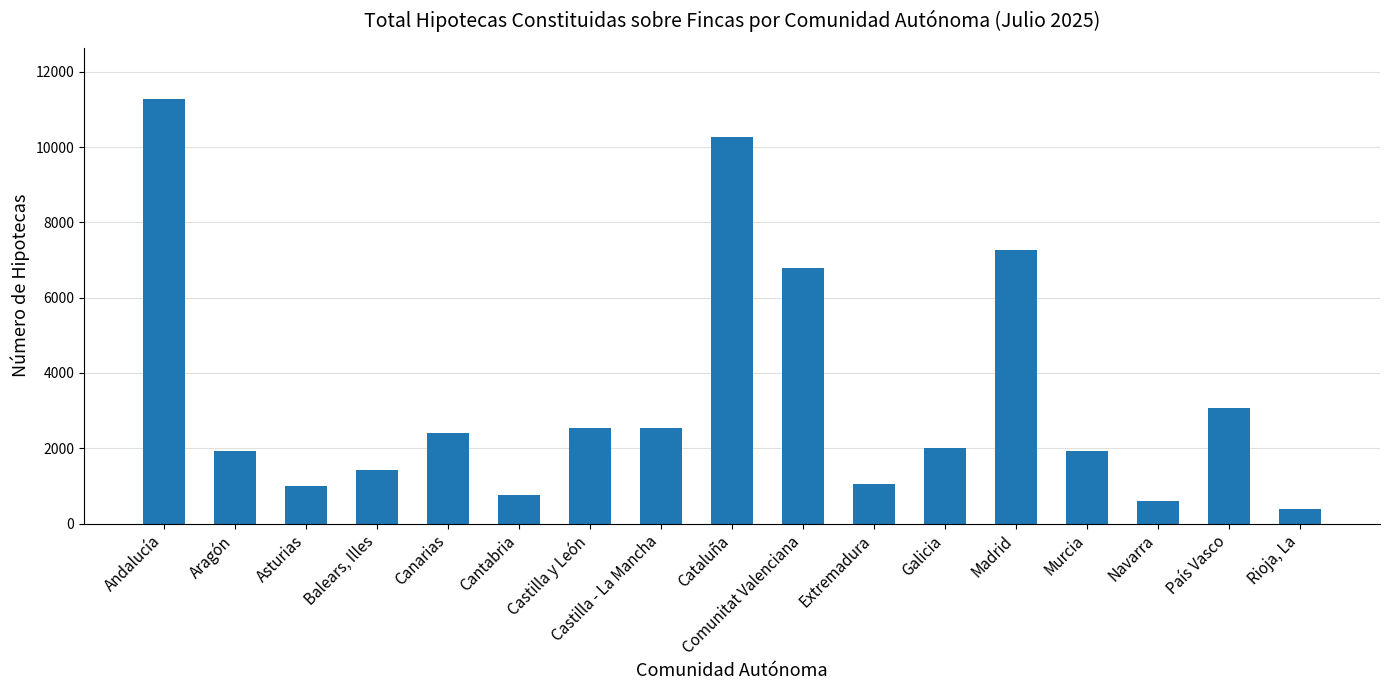

What is the greatest value displayed?

11279